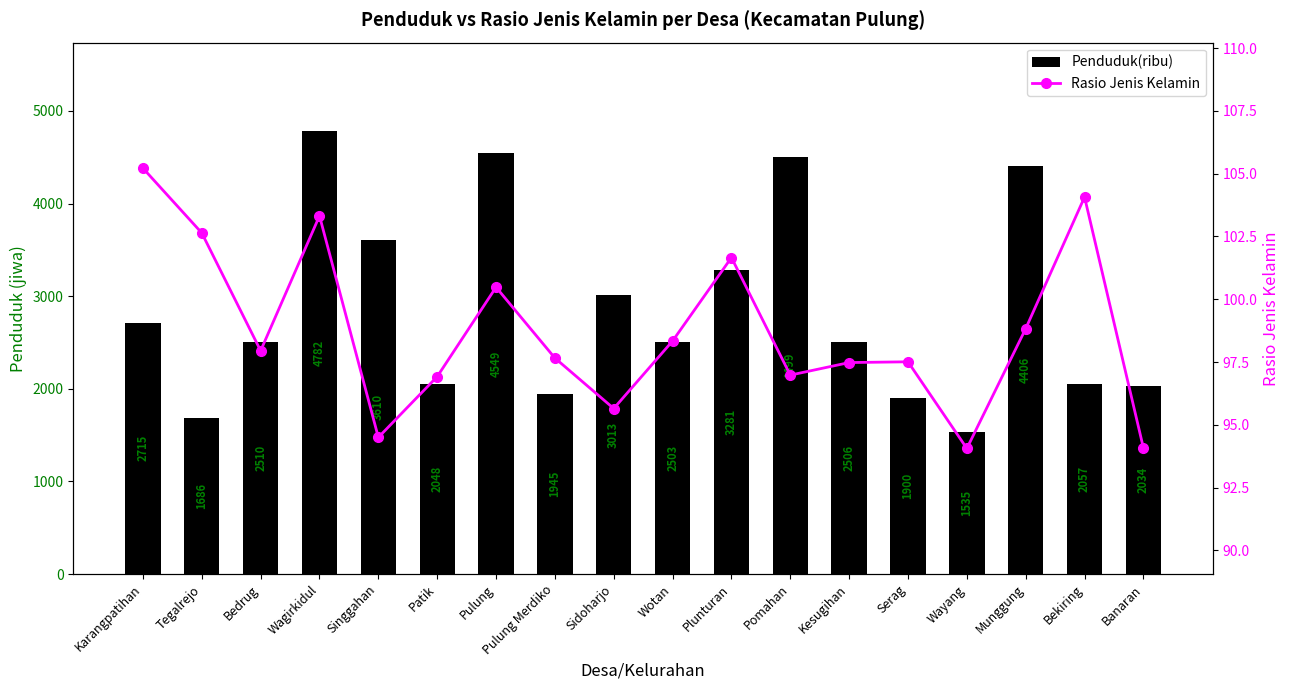

At which label does Rasio Jenis Kelamin reach its peak?

Karangpatihan